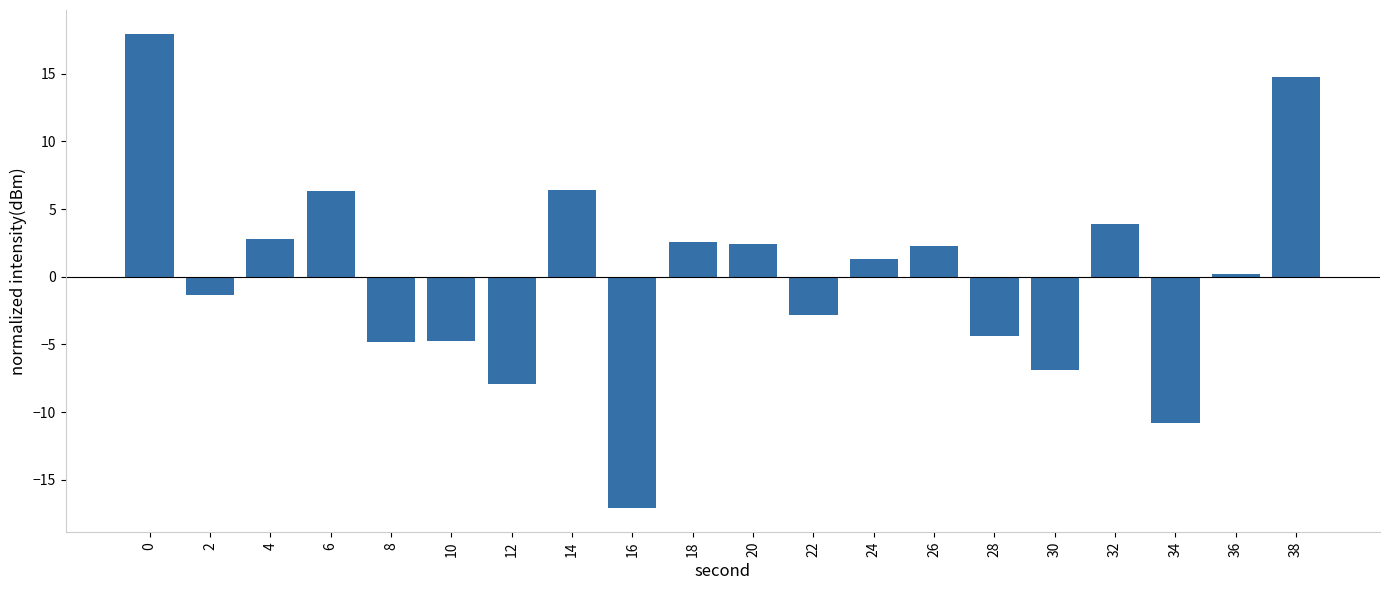

True or false: the data shows 0.6 at 4.

False